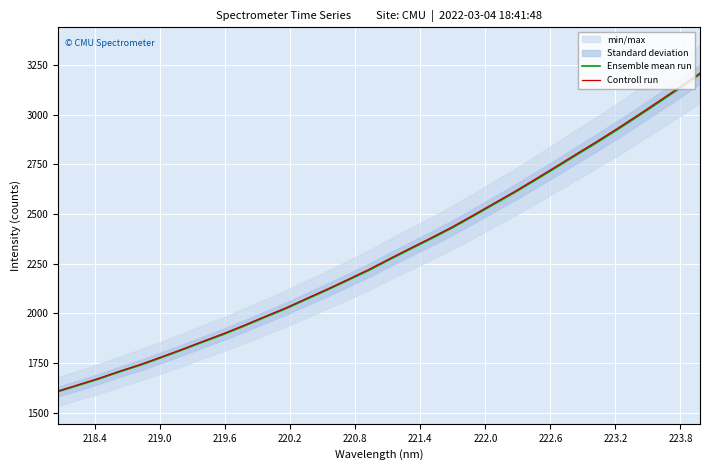

Count the number of categories in the chart.

32